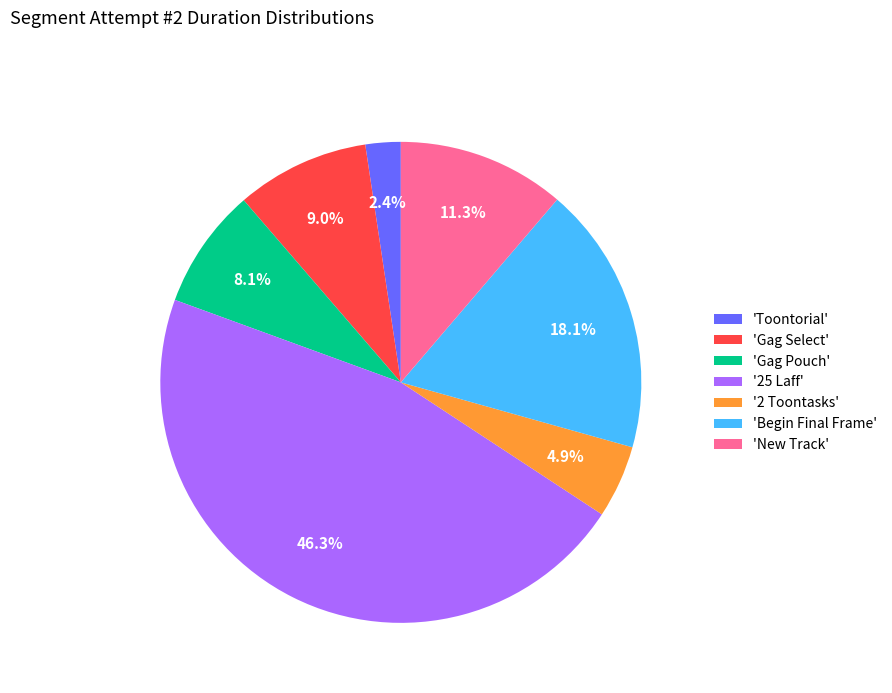

Is there any slice that represents more than half of the pie?

No